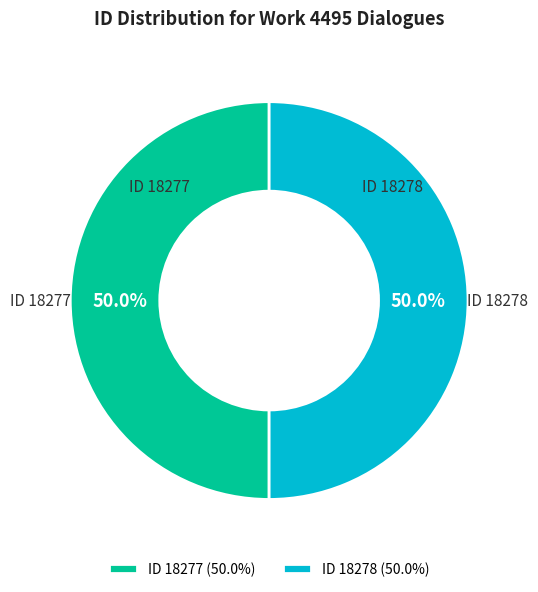

What is the ratio of the value at ID 18277 (50.0%) to the value at ID 18278 (50.0%)?

1.0